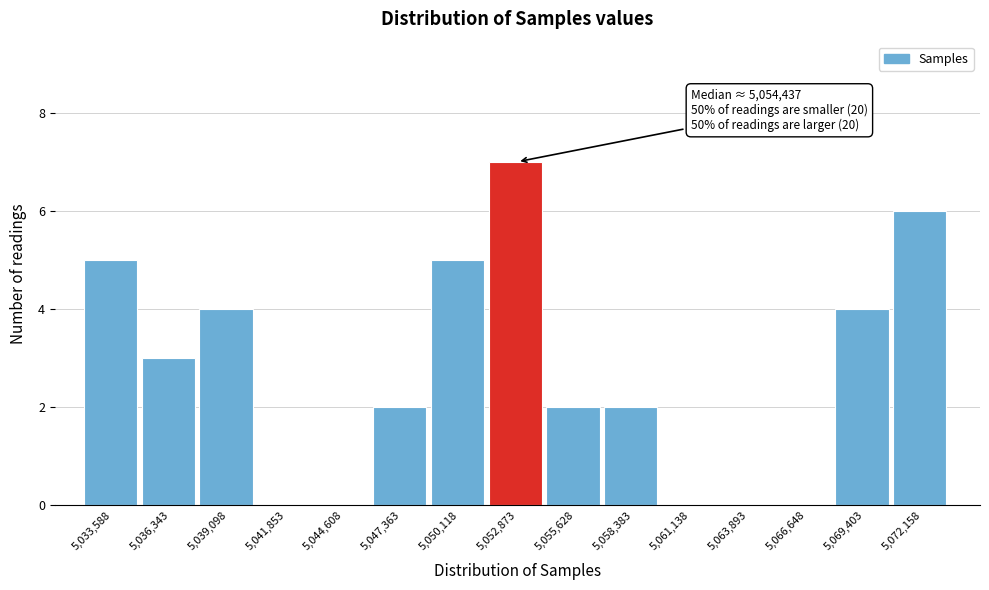

Reading right to left, what are all the values shown in this chart?

5,072,158=6	5,069,403=4	5,066,648=0	5,063,893=0	5,061,138=0	5,058,383=2	5,055,628=2	5,052,873=7	5,050,118=5	5,047,363=2	5,044,608=0	5,041,853=0	5,039,098=4	5,036,343=3	5,033,588=5